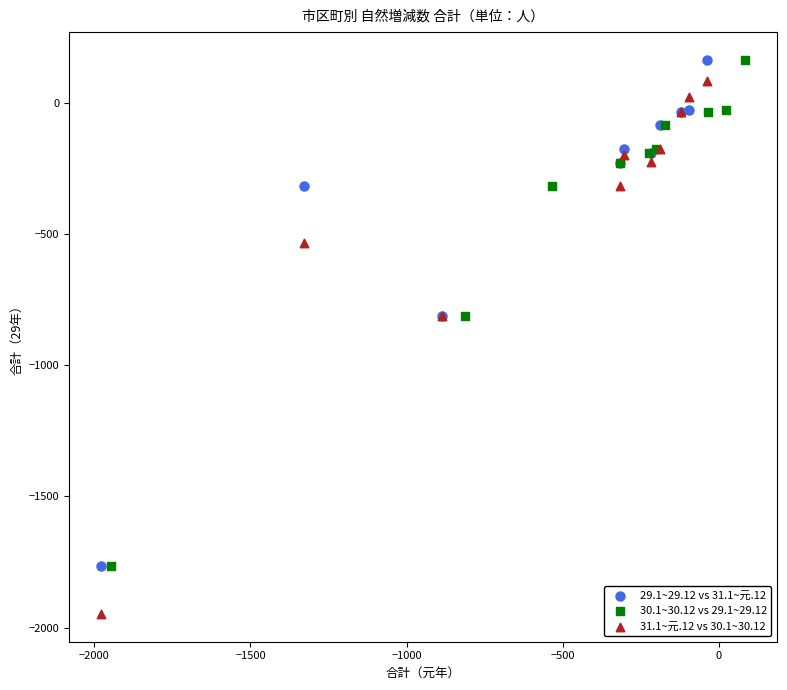

Which series has the widest spread of Y values?

31.1~元.12 vs 30.1~30.12